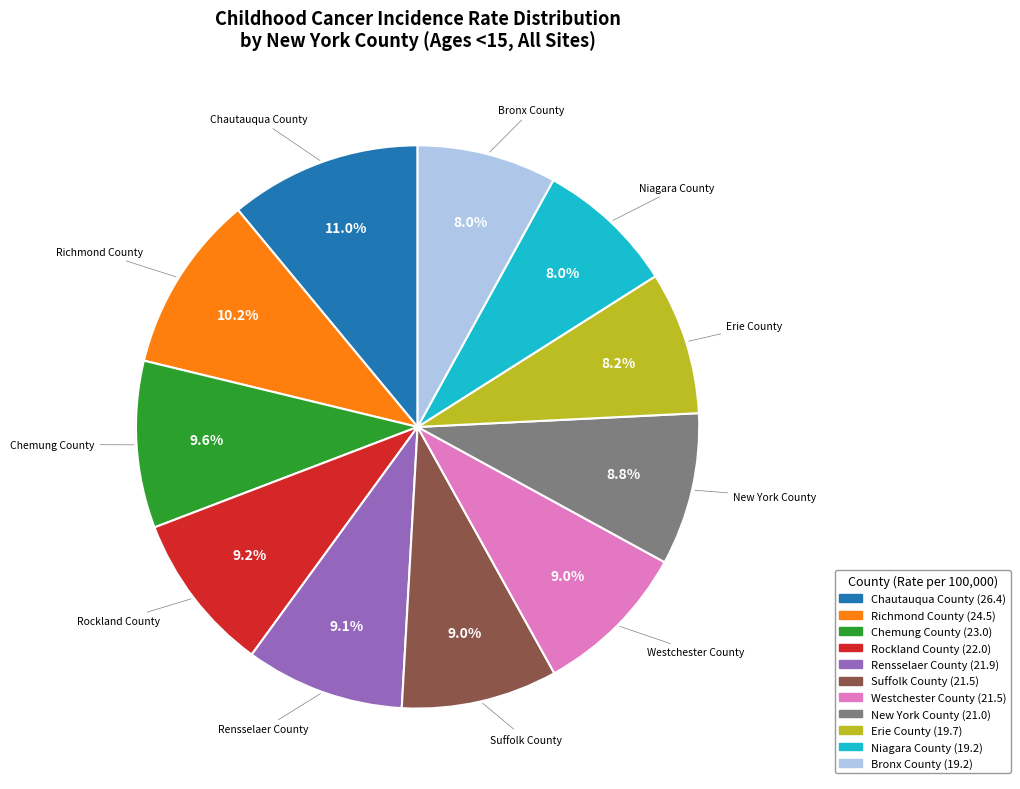

To the nearest percent, what portion does New York County represent?

9%